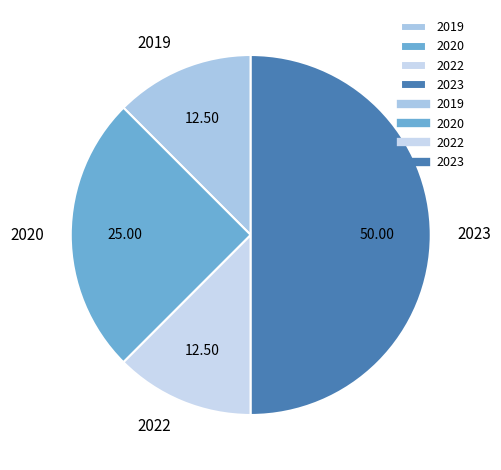

Between 2023 and 2019, which is larger?

2023